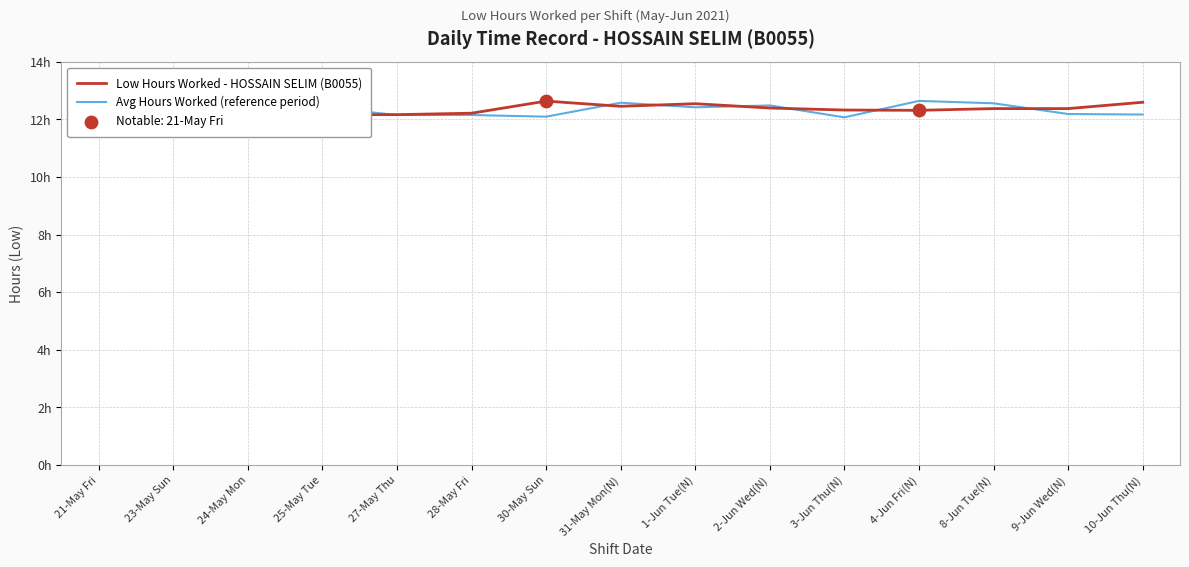

What is the total value across all series at 8-Jun Tue(N)?

24.9